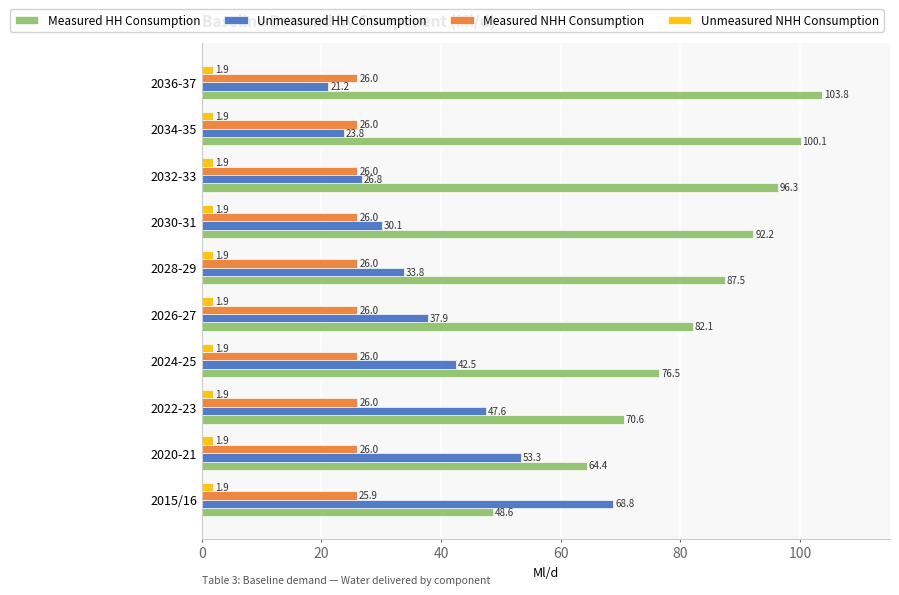

List the series in order of their overall mean, highest first.

Measured HH Consumption, Unmeasured HH Consumption, Measured NHH Consumption, Unmeasured NHH Consumption